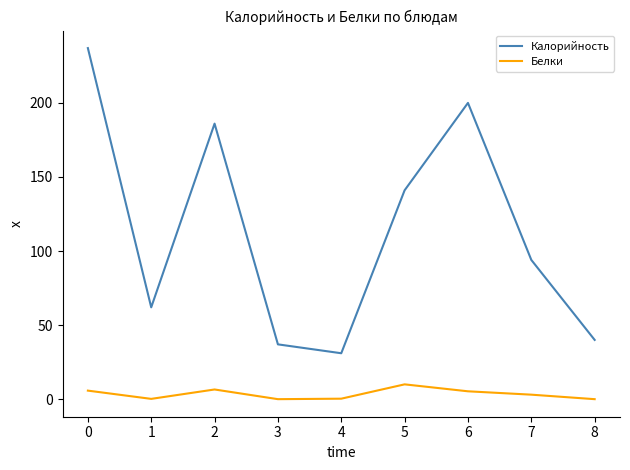

Where is Калорийность nearest to the value 134?

5